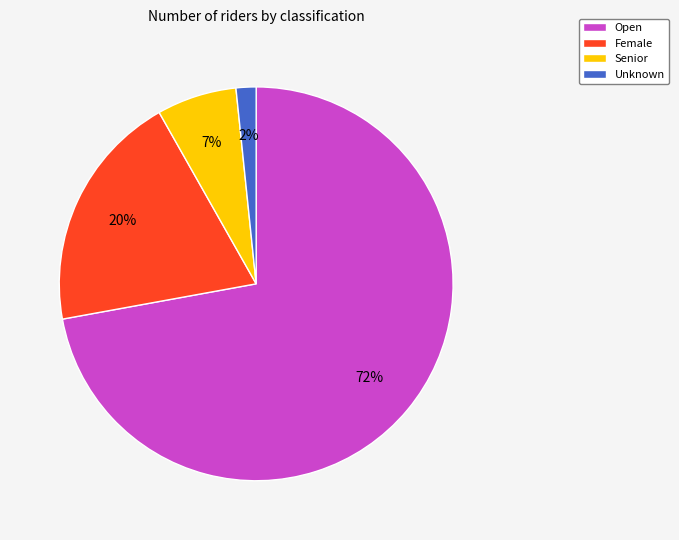

How many segments does this pie chart have?

4